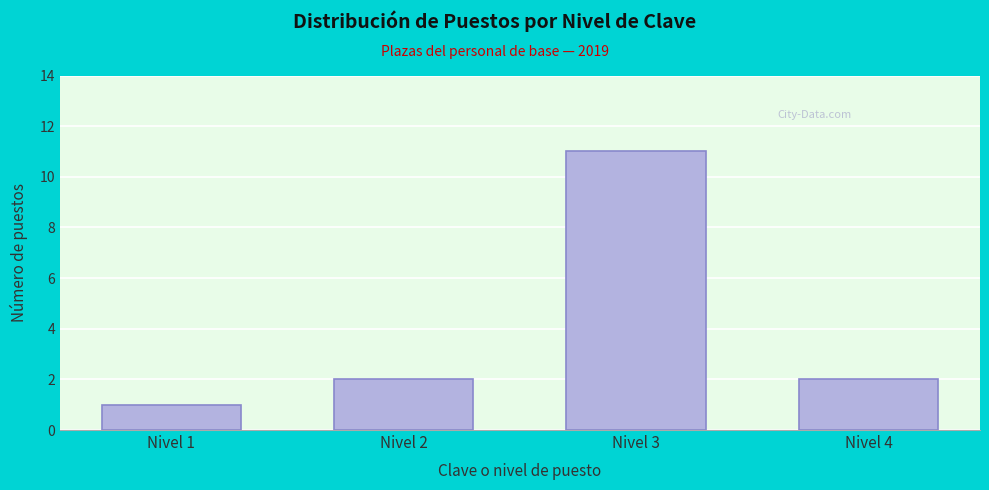

Reading right to left, extract all data points from this chart.

2	11	2	1